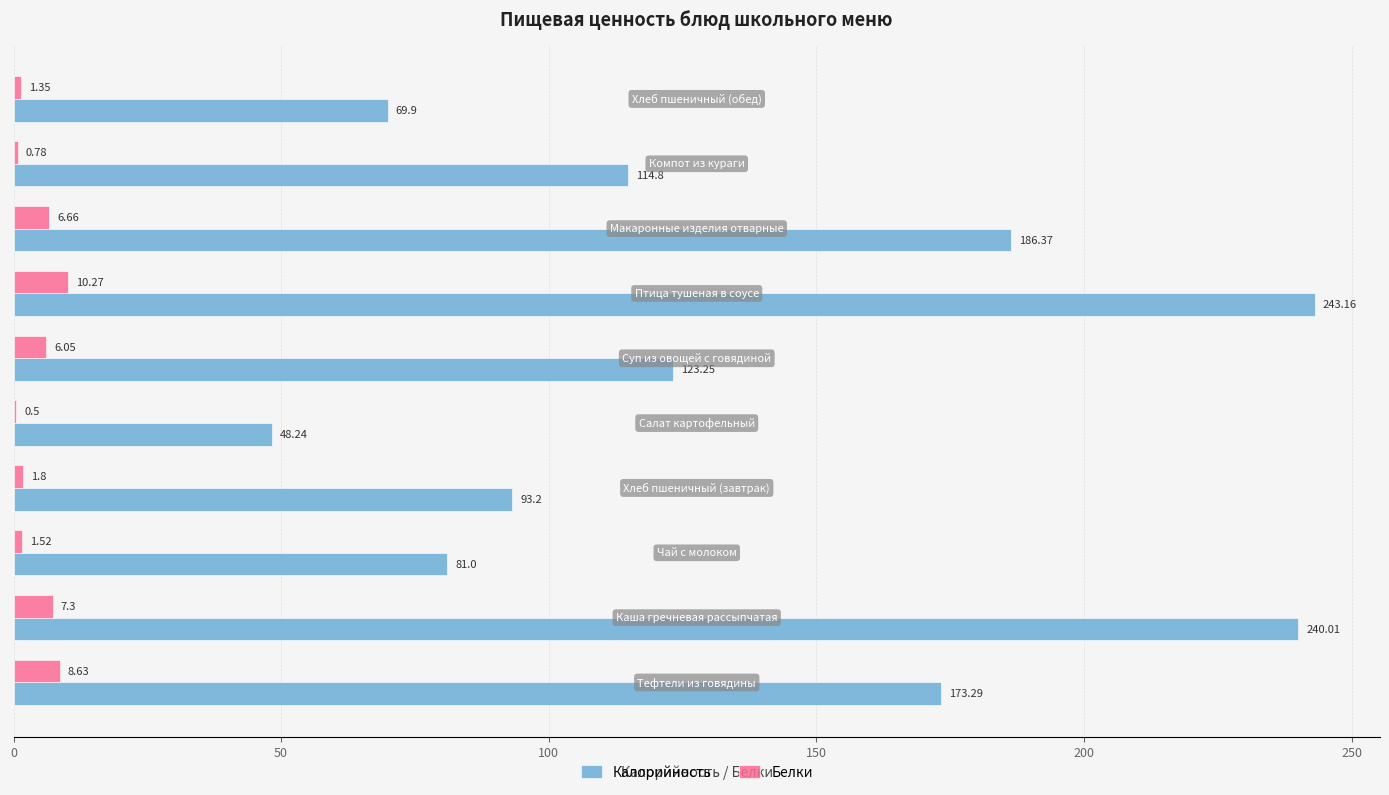

What is the sum of all Белки values?

44.9